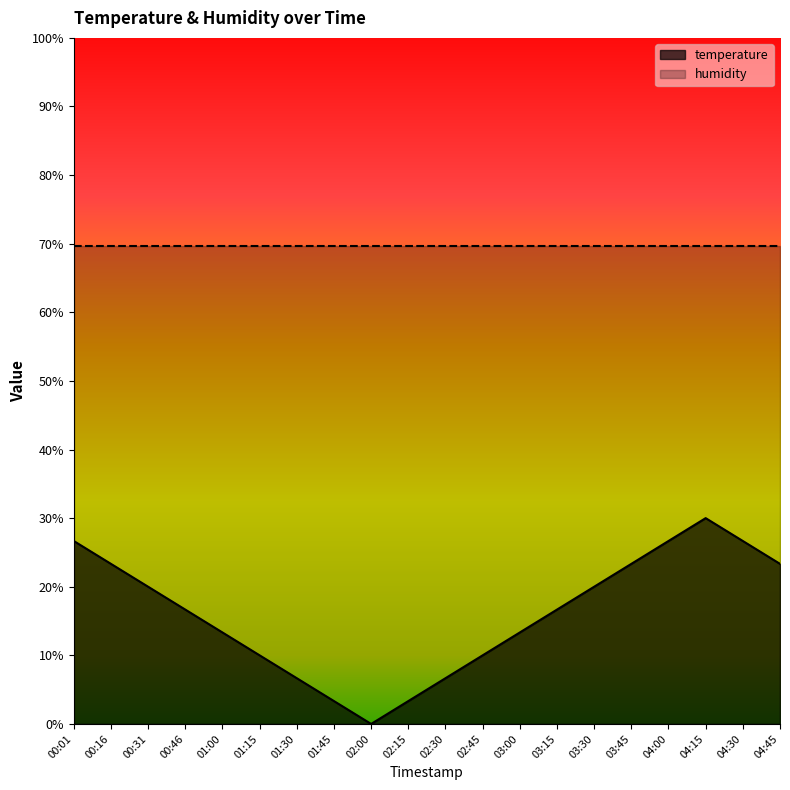

How many points are lower than both their immediate neighbors (excluding endpoints)?

1